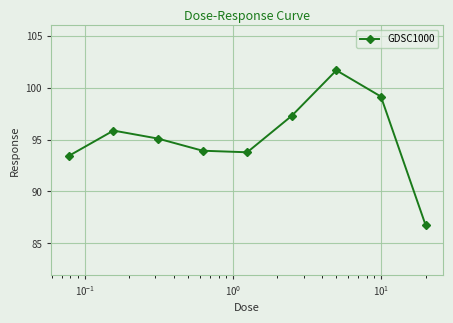

Reading right to left, list all the values displayed in this chart.

86.8	99.1	101.7	97.3	93.8	93.9	95.1	95.9	93.4